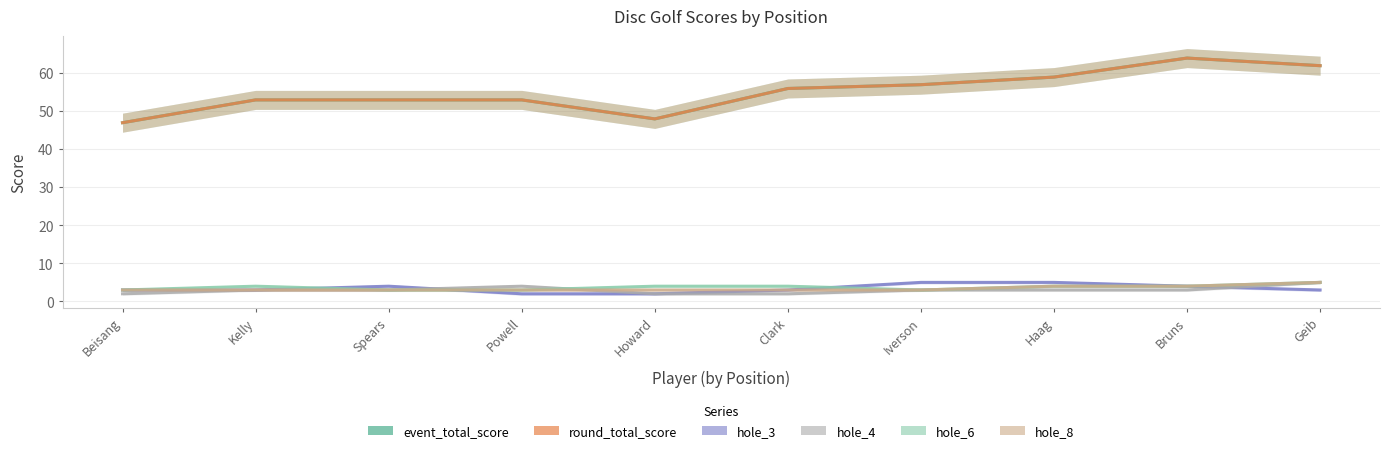

What is the label of the 5th point from the left?

Howard